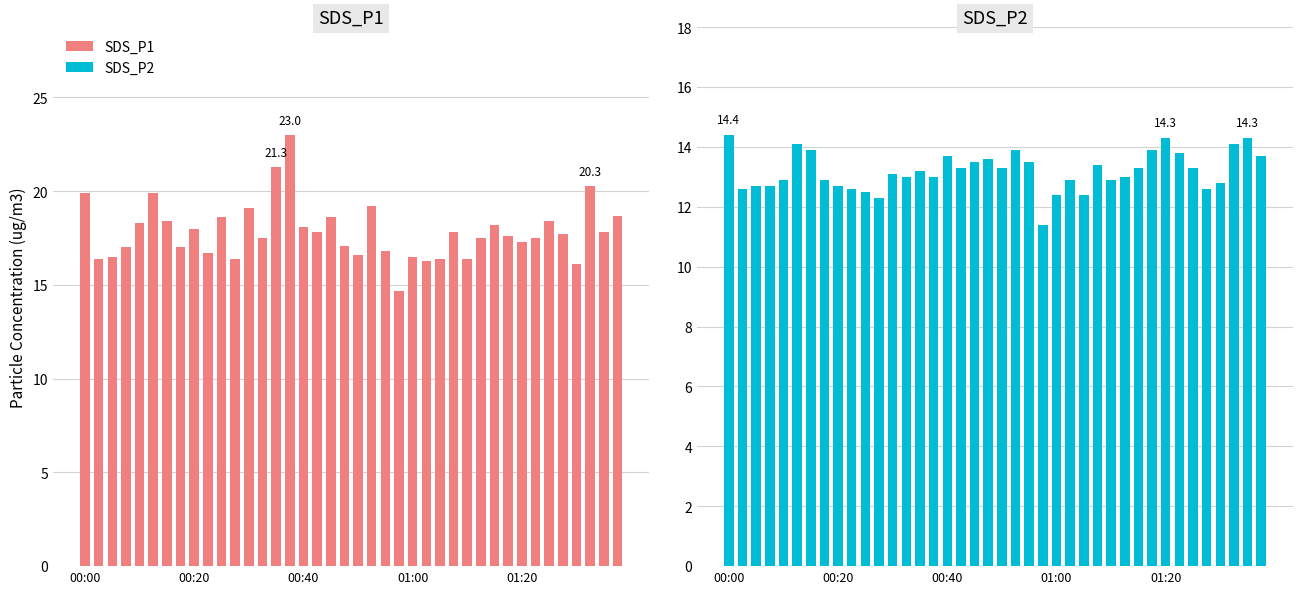

Which series has the widest spread of values?

SDS_P1